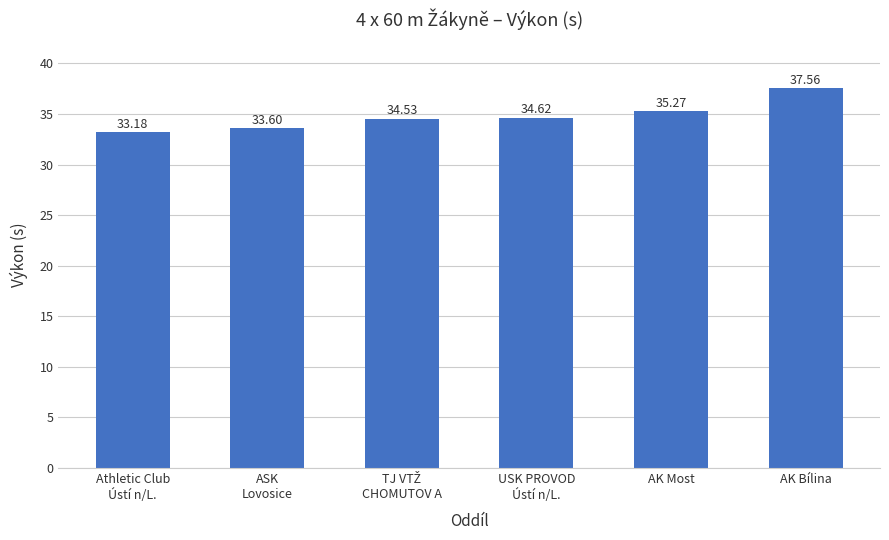

Is it true that the value at USK PROVOD
Ústí n/L. is 34.6?

True